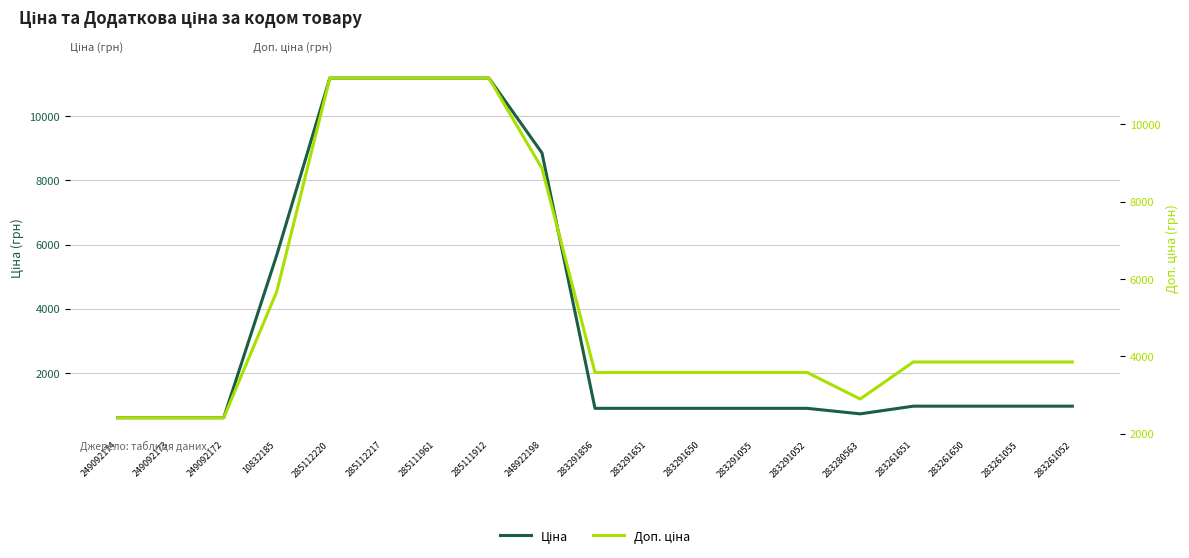

What are all the series names shown in the legend?

Ціна, Доп. ціна